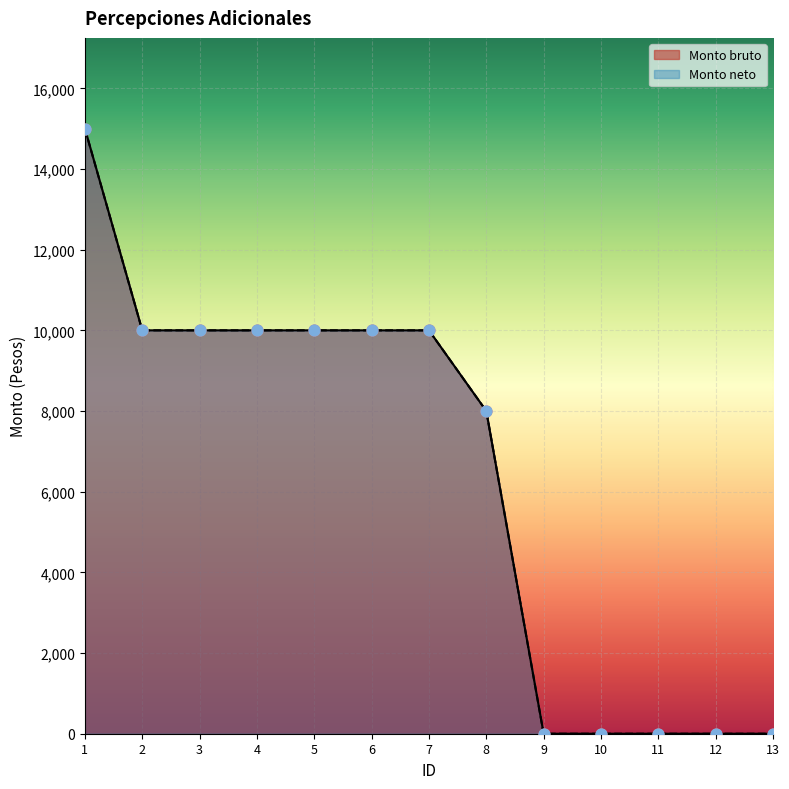

Which series reaches the maximum Y coordinate?

Monto bruto